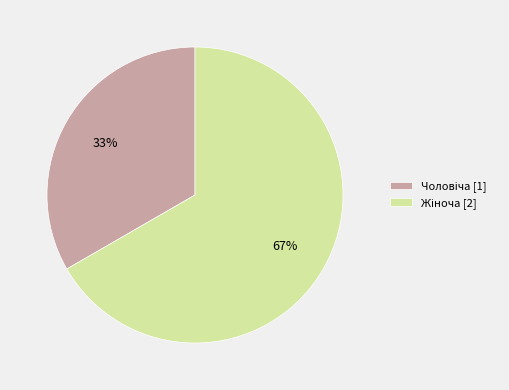

To the nearest percent, what is the average slice percentage?

50%